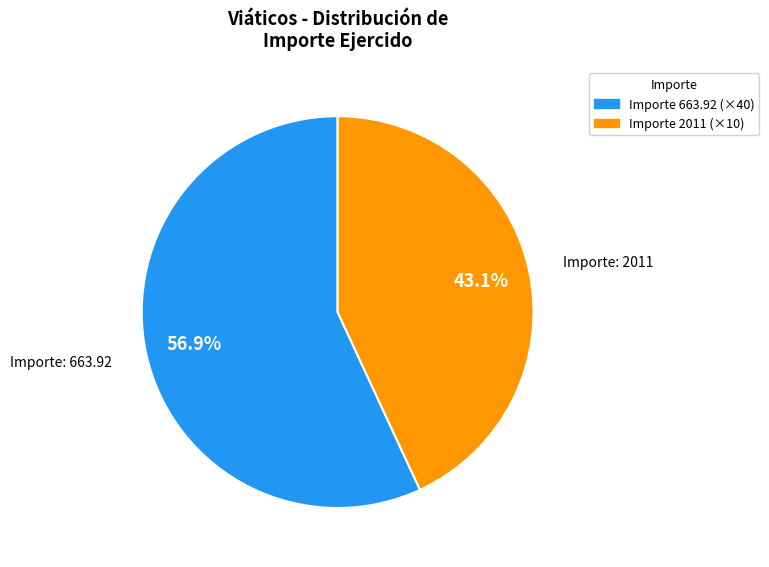

Which category has the biggest portion of the pie?

Importe 663.92 (×40)